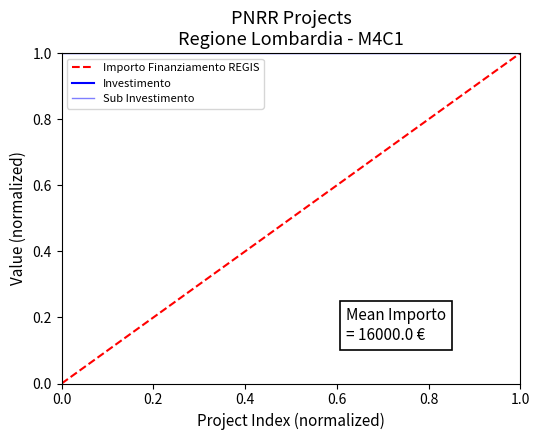

True or false: Sub Investimento and Importo Finanziamento REGIS cross at least once.

False